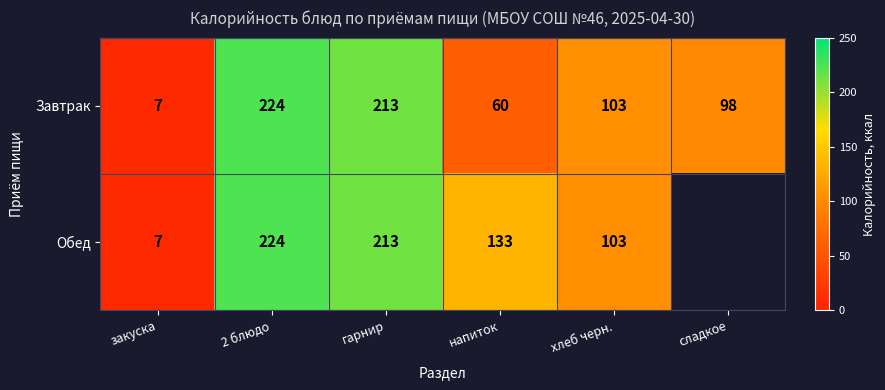

True or false: Завтрак has a value of 100 at напиток.

False